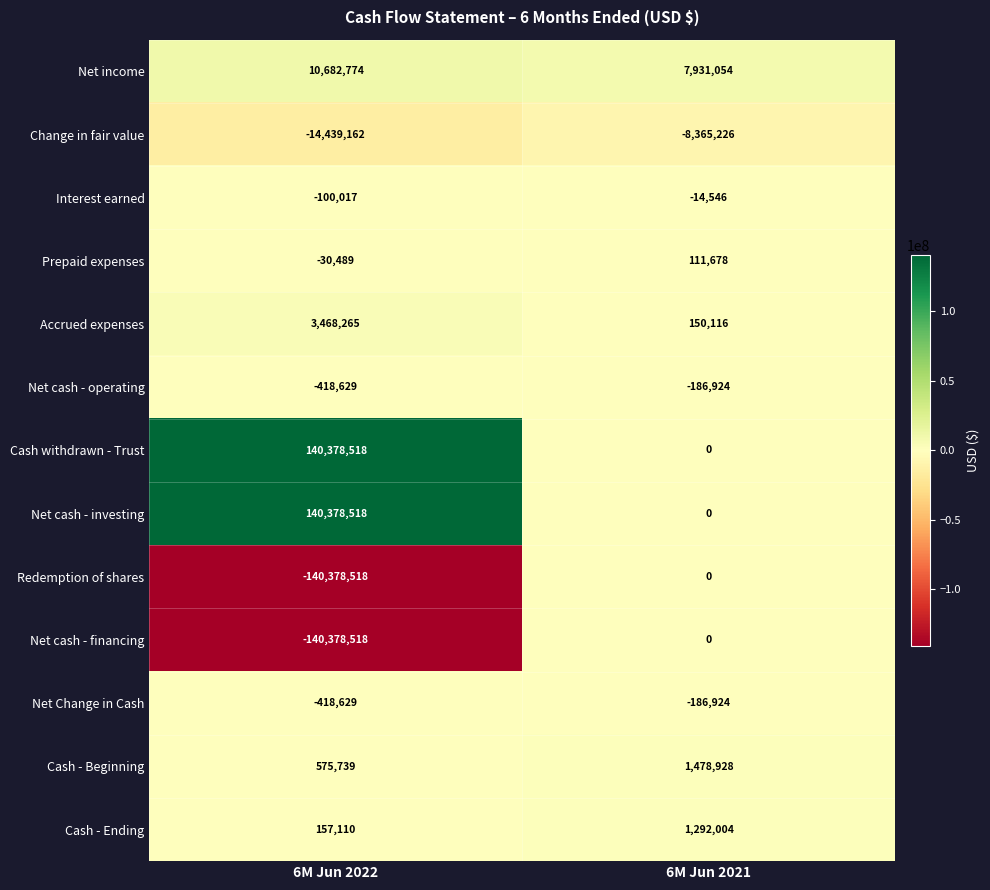

What is the smallest value displayed?

-140378518